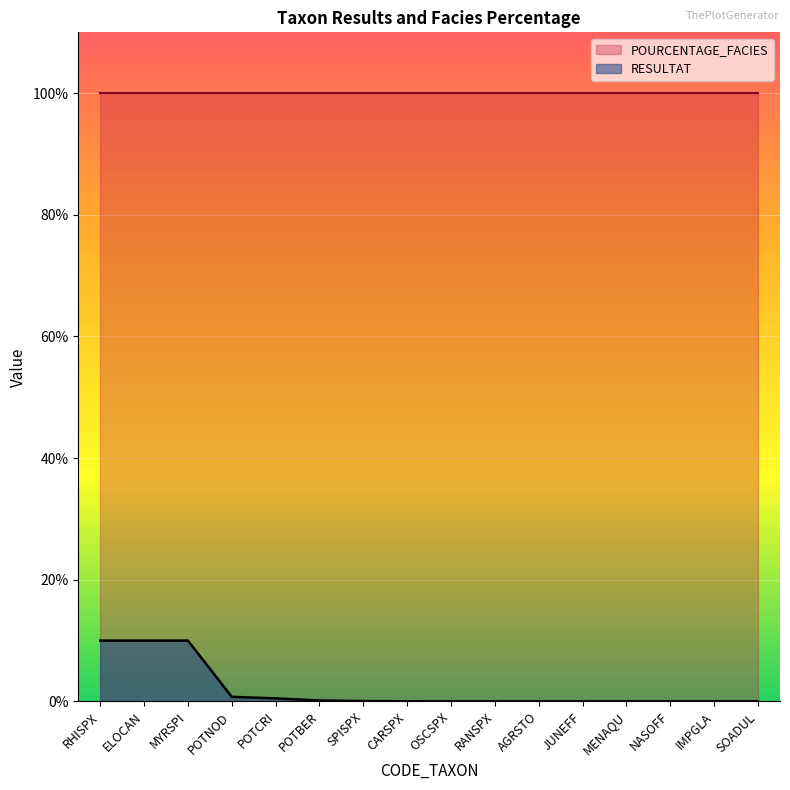

List the labels in order of value, largest first.

RHISPX, ELOCAN, MYRSPI, POTNOD, POTCRI, POTBER, SPISPX, CARSPX, OSCSPX, RANSPX, AGRSTO, JUNEFF, MENAQU, NASOFF, IMPGLA, SOADUL